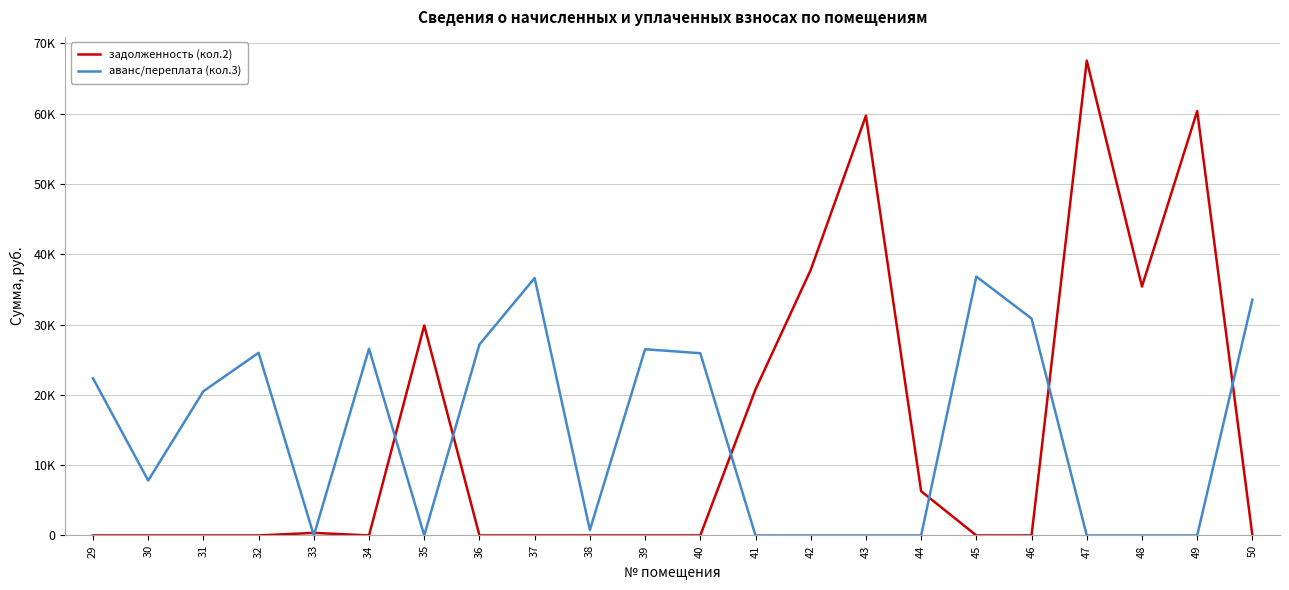

Does the chart have visible grid lines?

Yes